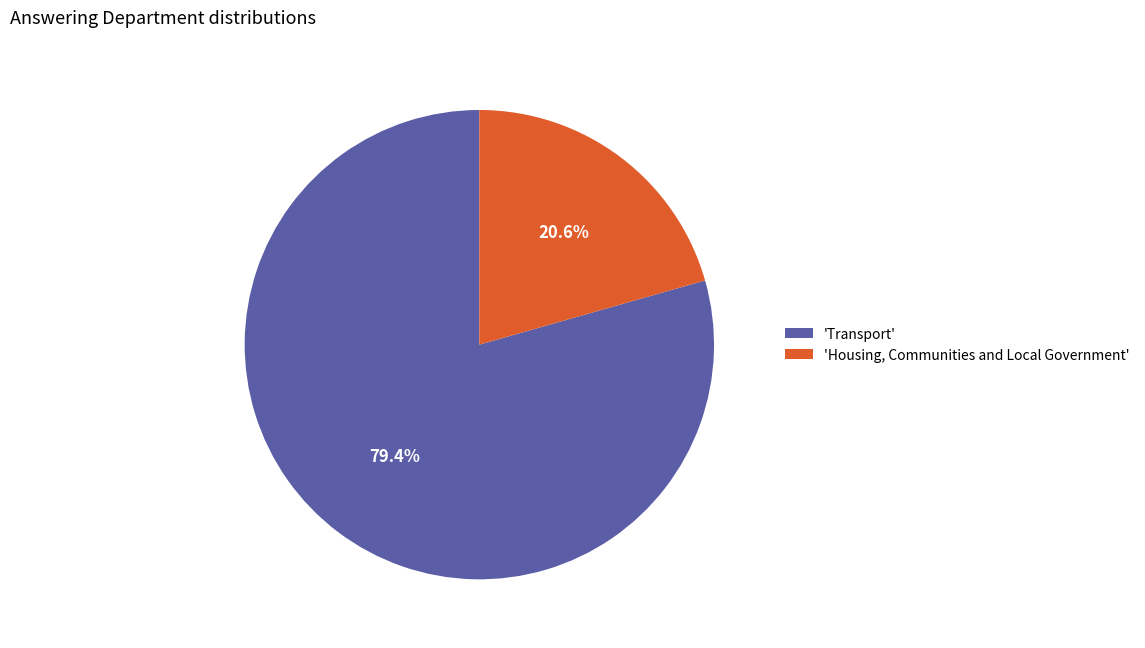

Do 'Transport' and 'Housing, Communities and Local Government' together represent more than half of the pie?

Yes